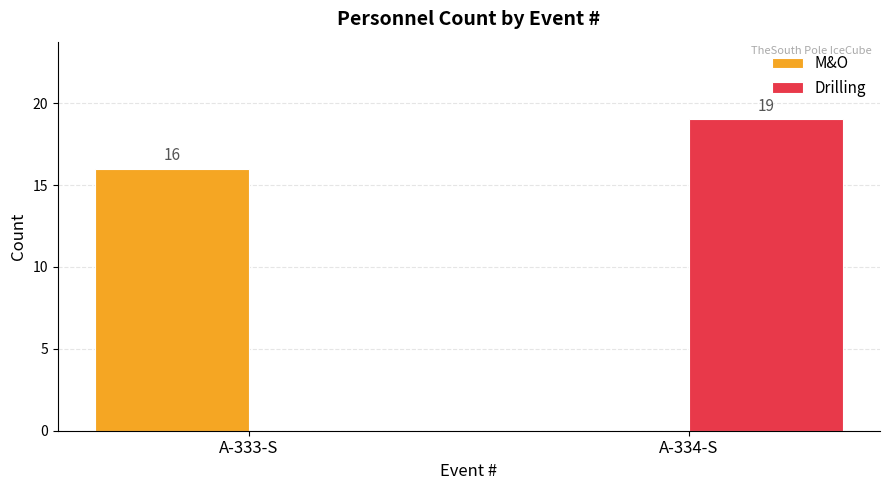

True or false: Drilling has a value of 25 at A-334-S.

False